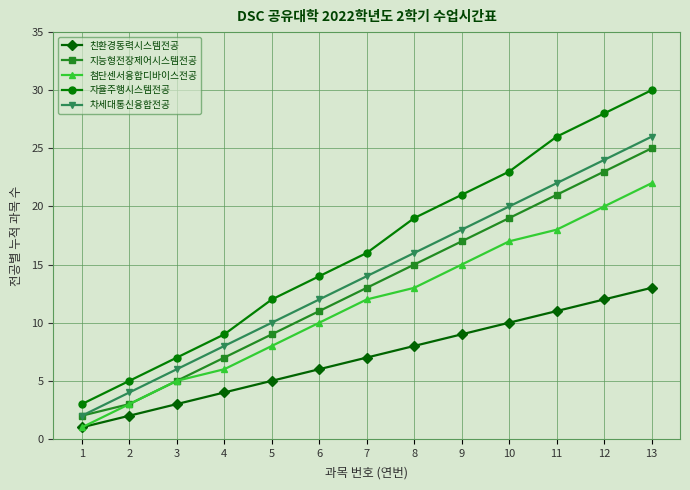

True or false: 지능형전장제어시스템전공 has a value of 39 at 13.

False